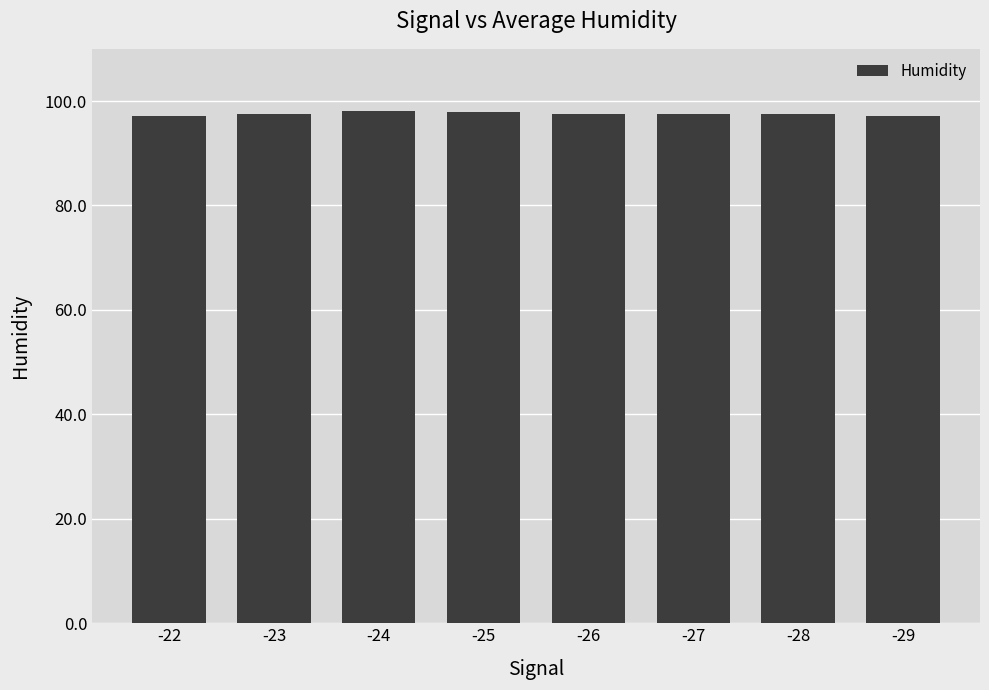

What is the difference between the maximum and second lowest values?

1.0